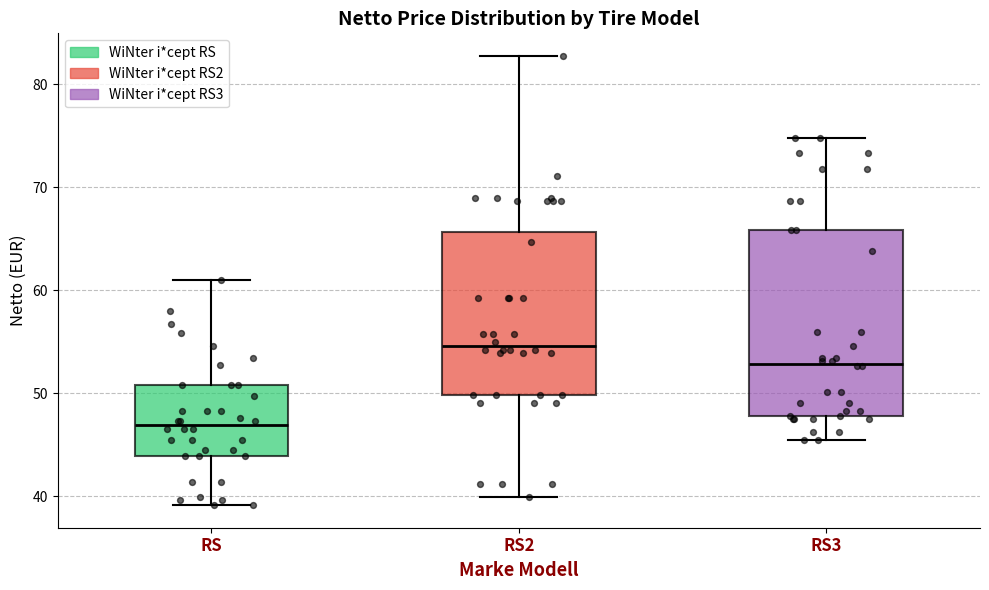

Reading left to right, read every box against the y-axis: the position of its median line, the range the box covers, and the ends of its whiskers. The values are not printed on the chart, so give them approximately, as read against the axis.

RS: median 47, box 44 to 51, whiskers 39 to 61
RS2: median 55, box 50 to 66, whiskers 40 to 83
RS3: median 53, box 48 to 66, whiskers 46 to 75